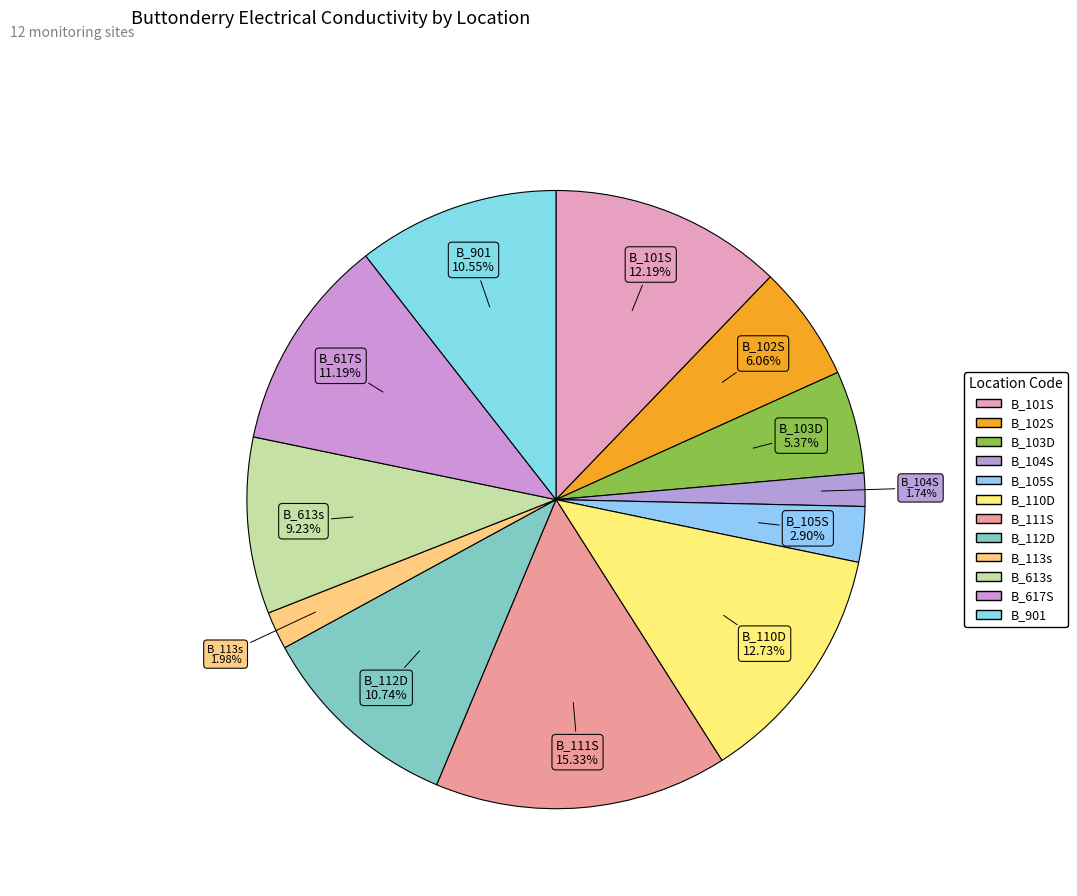

How many slices are in this pie chart?

12